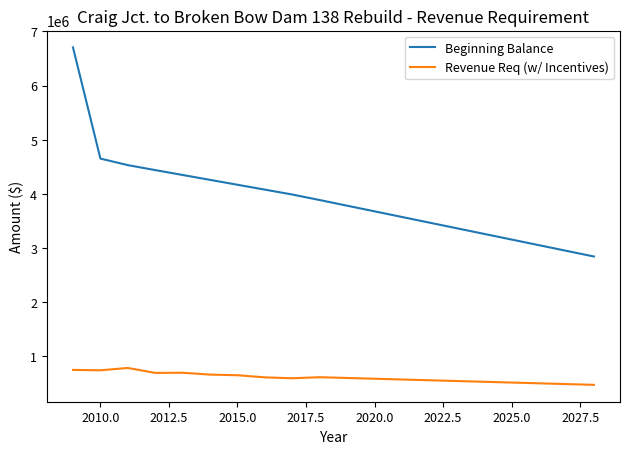

True or false: Revenue Req (w/ Incentives) and Beginning Balance cross at least once.

False